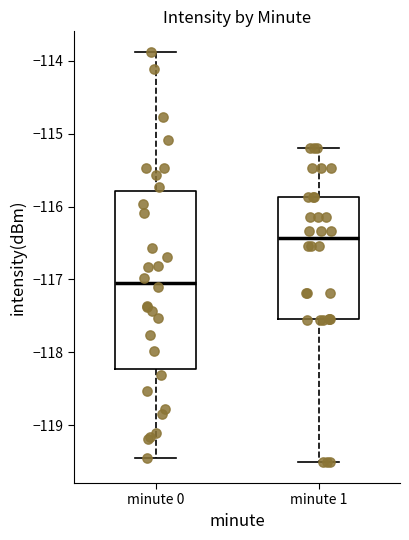

Reading left to right, transcribe this box plot: for each box, give where its median line is, the range the box spans, and where its two whiskers end, as read against the y-axis. The values are not printed on the chart, so give them approximately, as read against the axis.

minute 0: median -117.0, box -118.2 to -115.8, whiskers -119.5 to -113.9
minute 1: median -116.4, box -117.5 to -115.9, whiskers -119.5 to -115.2